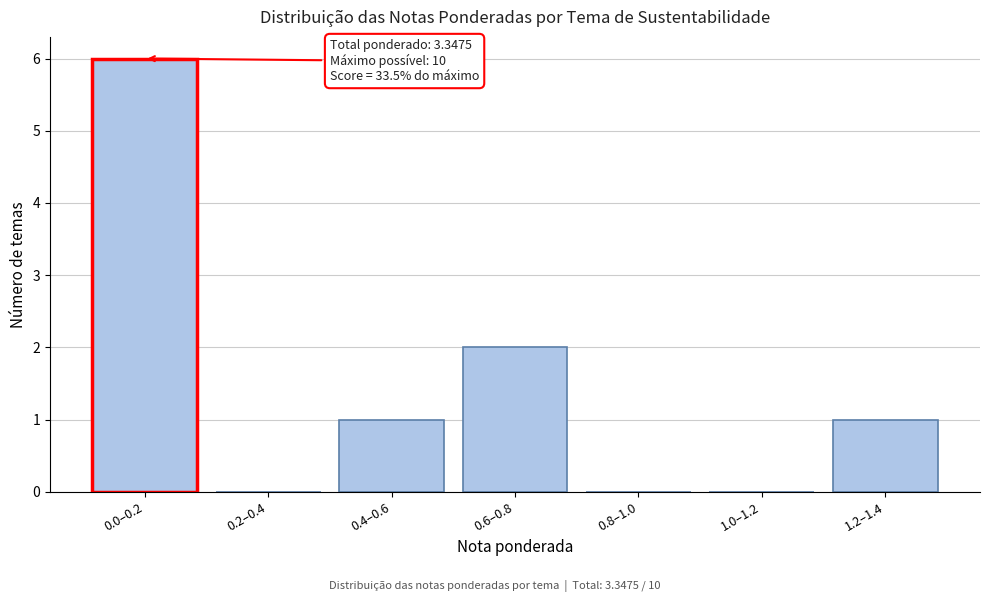

Reading right to left, what are all the values shown in this chart?

1.2–1.4=1	1.0–1.2=0	0.8–1.0=0	0.6–0.8=2	0.4–0.6=1	0.2–0.4=0	0.0–0.2=6